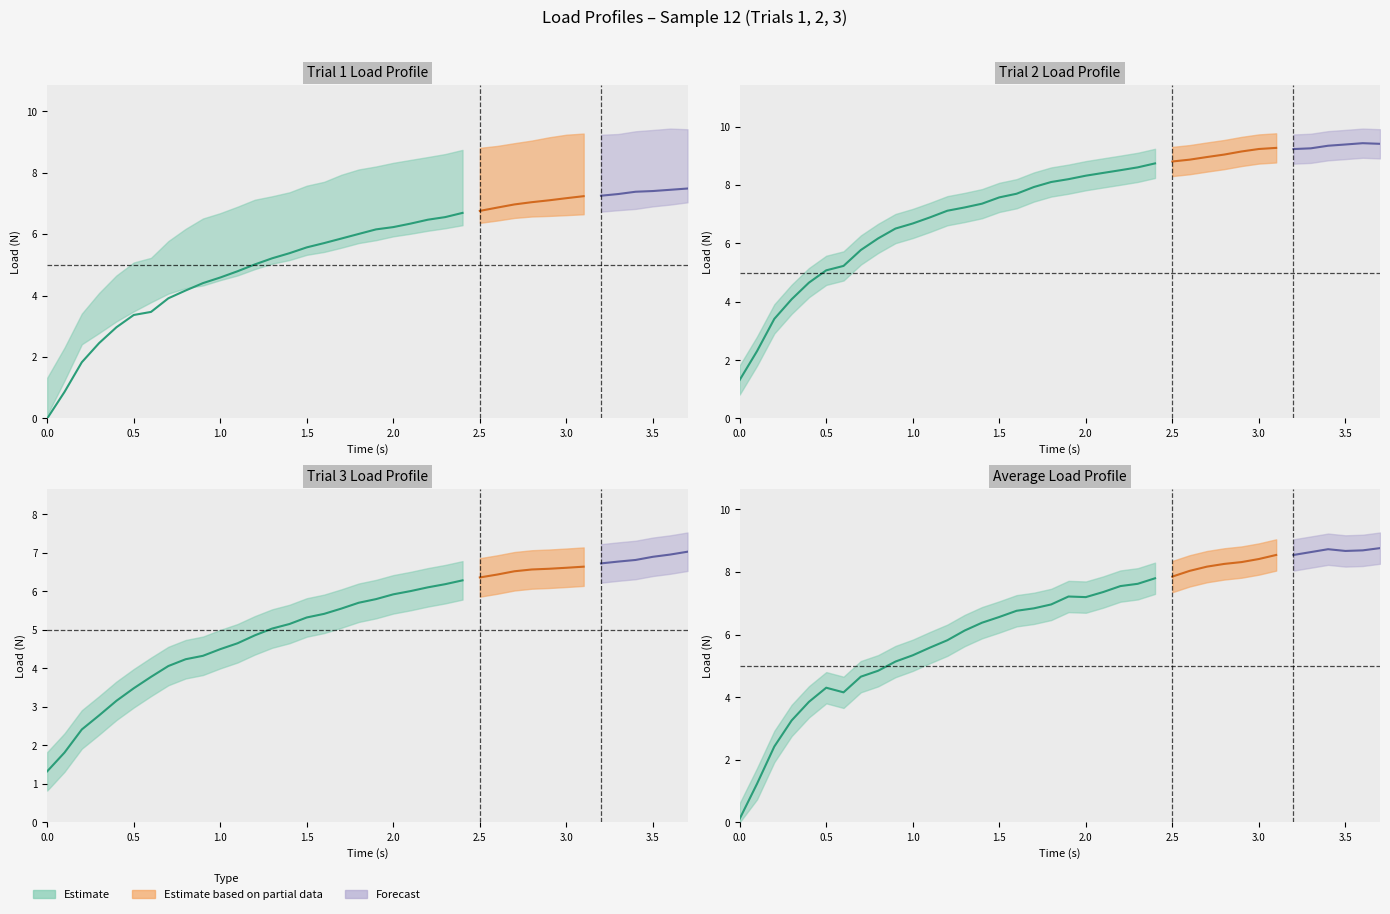

What is the difference between the highest and lowest values at 2.1?

2.4